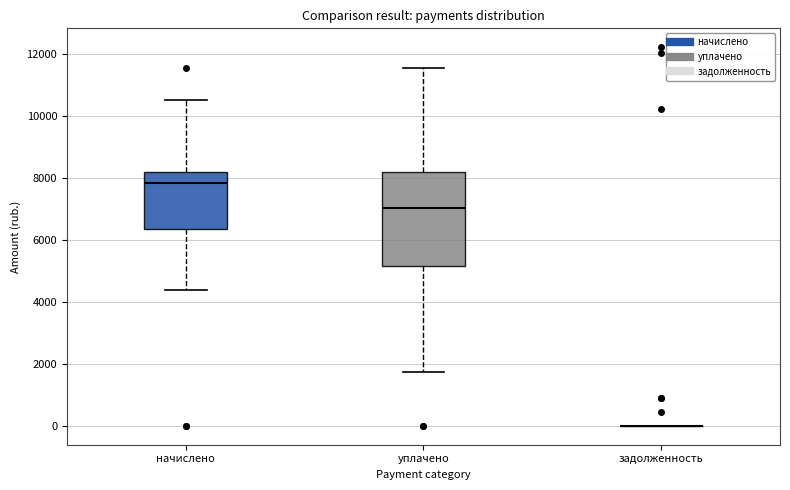

Where does the upper whisker of the box for уплачено end on the y-axis? The values are not printed on the chart, so give them approximately, as read against the axis.

11600